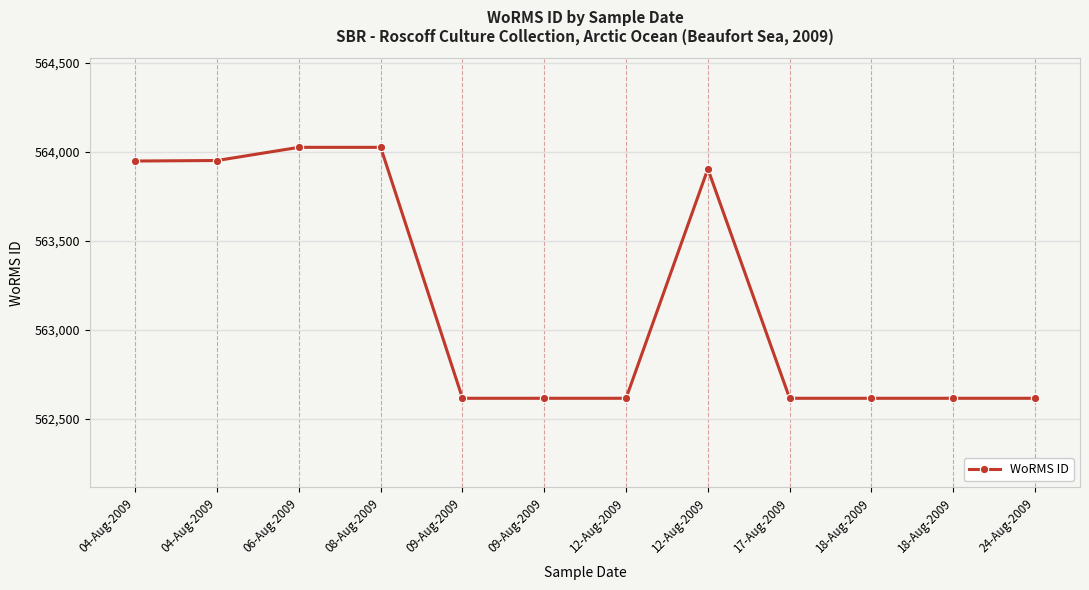

Is it true that the value at 09-Aug-2009 is 562615?

True